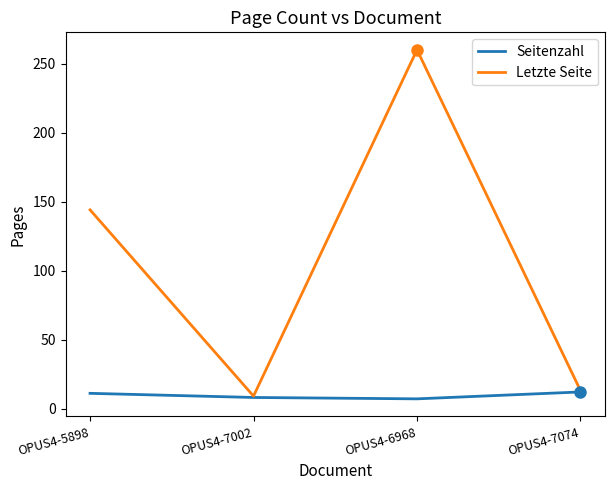

How many values in the Letzte Seite series are below 144?

2